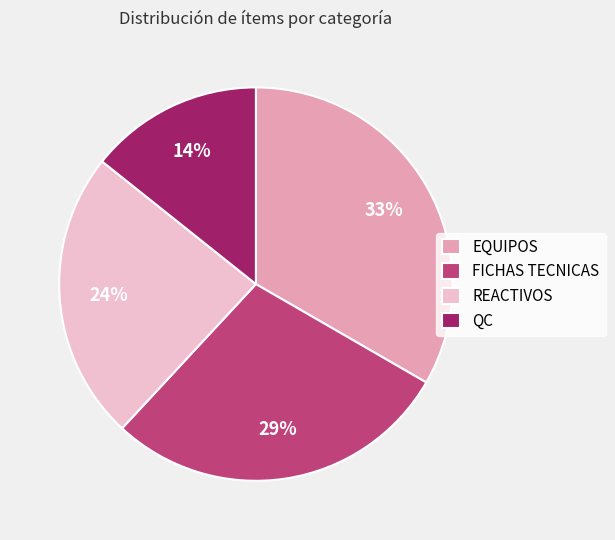

To the nearest percent, what is the combined percentage of EQUIPOS and REACTIVOS?

57%